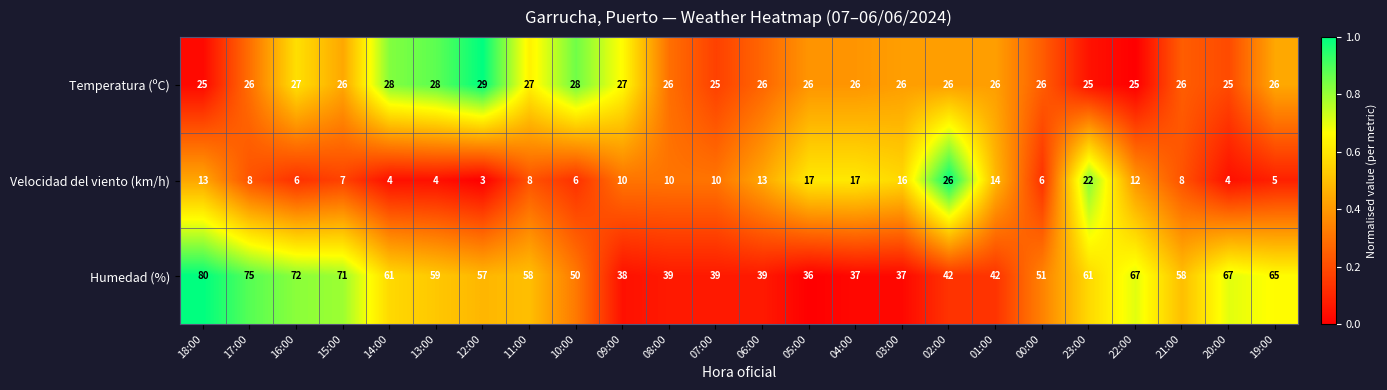

What is the sum of the Humedad (%) values at 19:00 and 10:00?

115